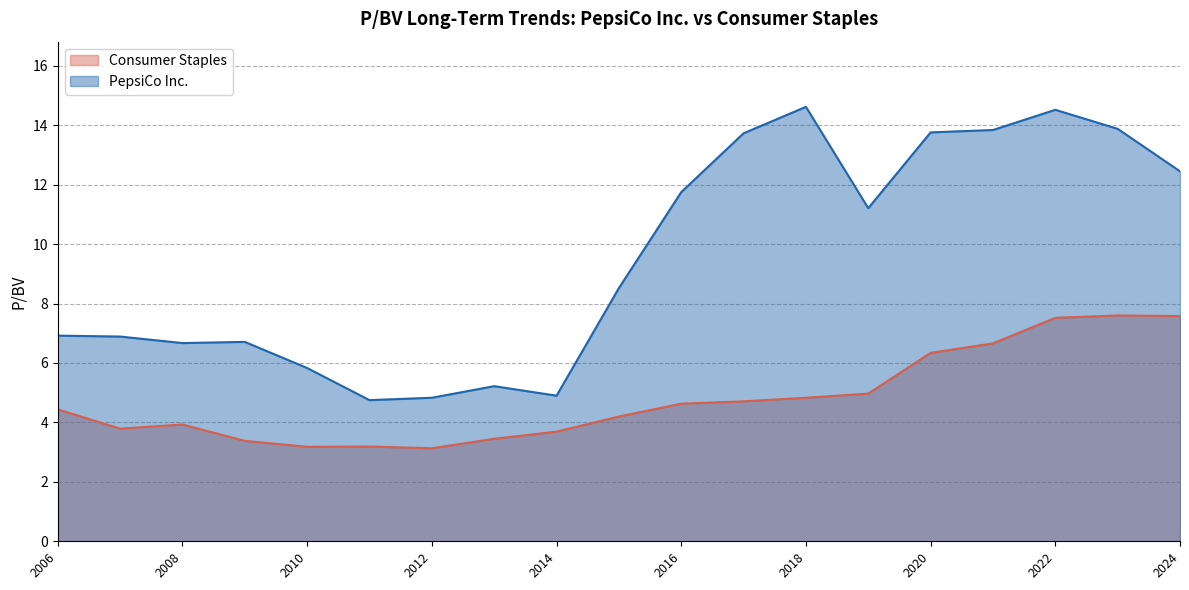

How many values in the PepsiCo Inc. series exceed 8?

10